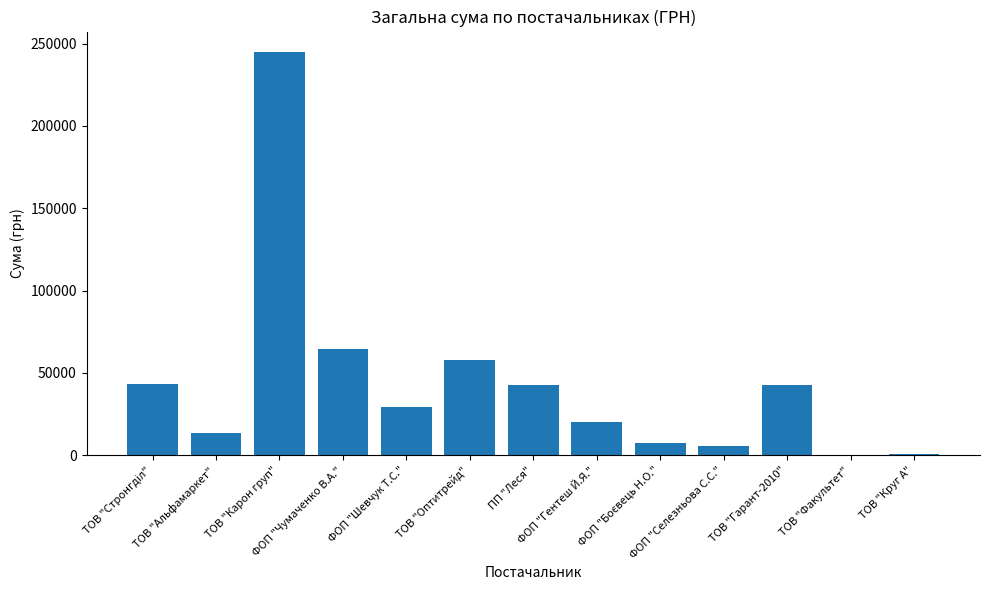

Read the value at ТОВ "Гарант-2010".

42531.8